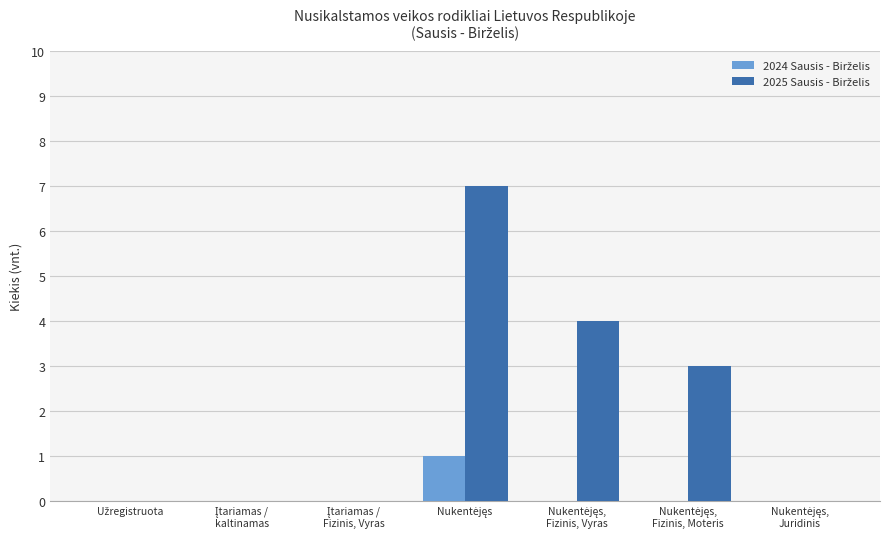

What is the maximum value shown in the chart?

7